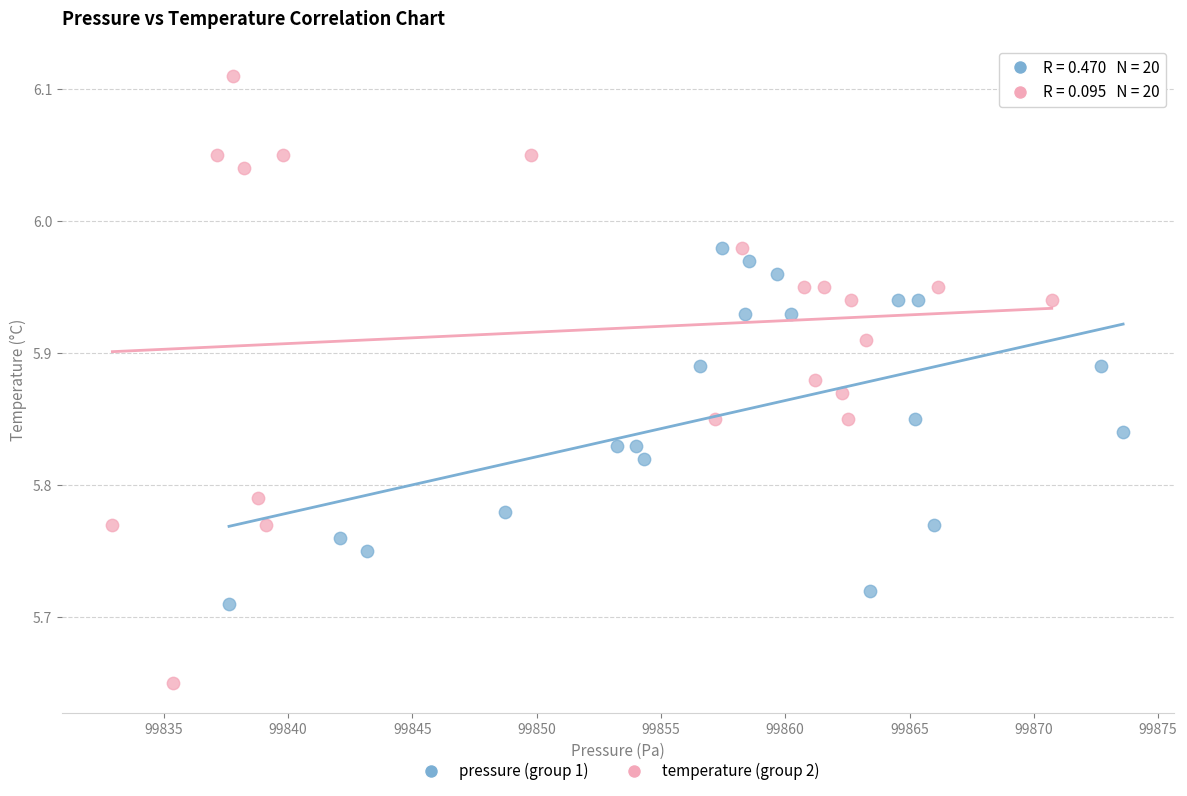

Which series has the widest spread of Y values?

temperature (group 2)